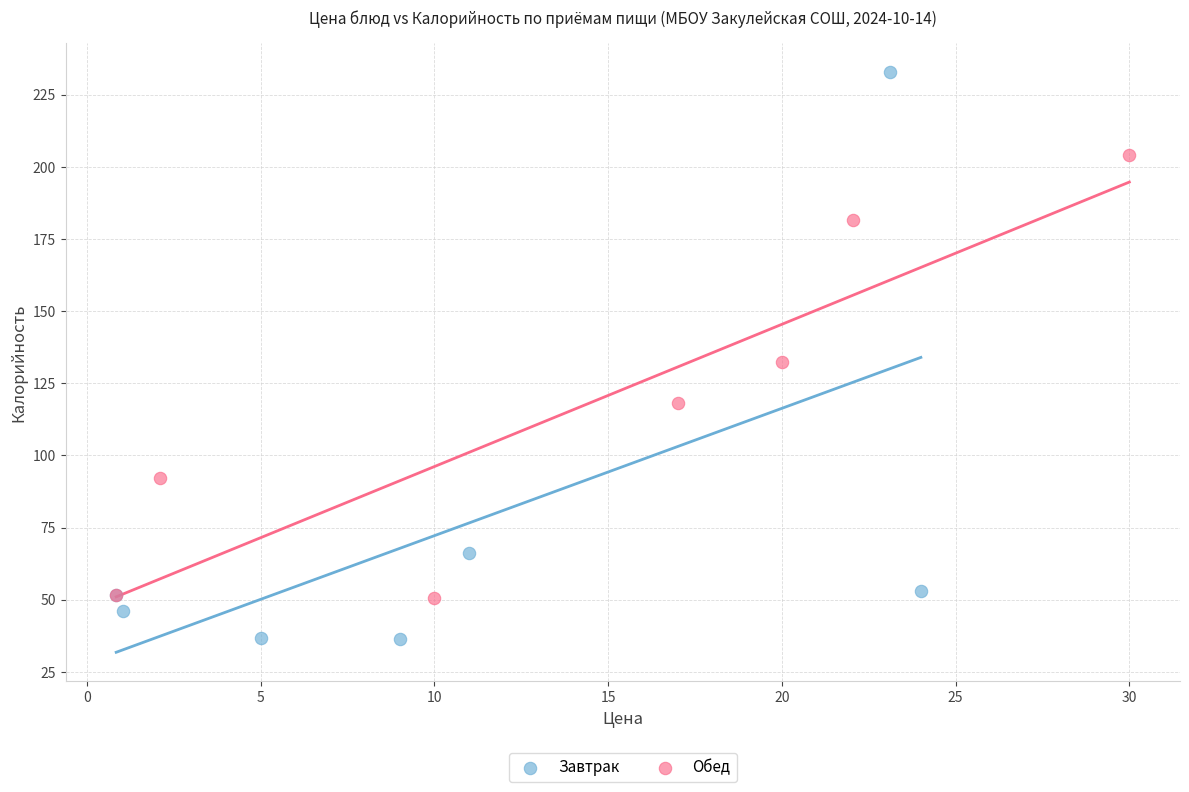

Which series has the largest Y range (max minus min)?

Завтрак